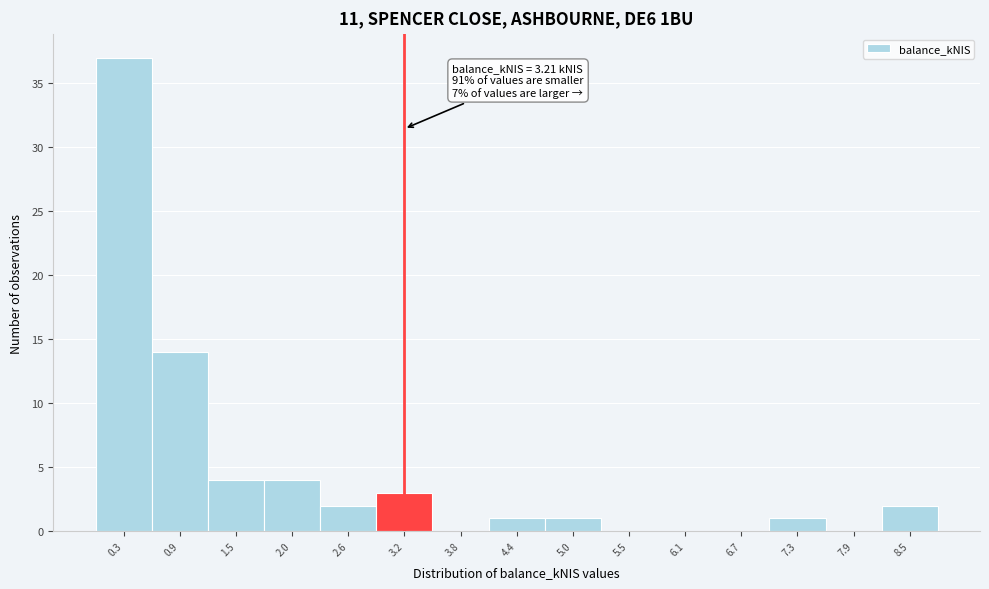

Which range on the x-axis has the tallest bar?

0.0 to 0.6